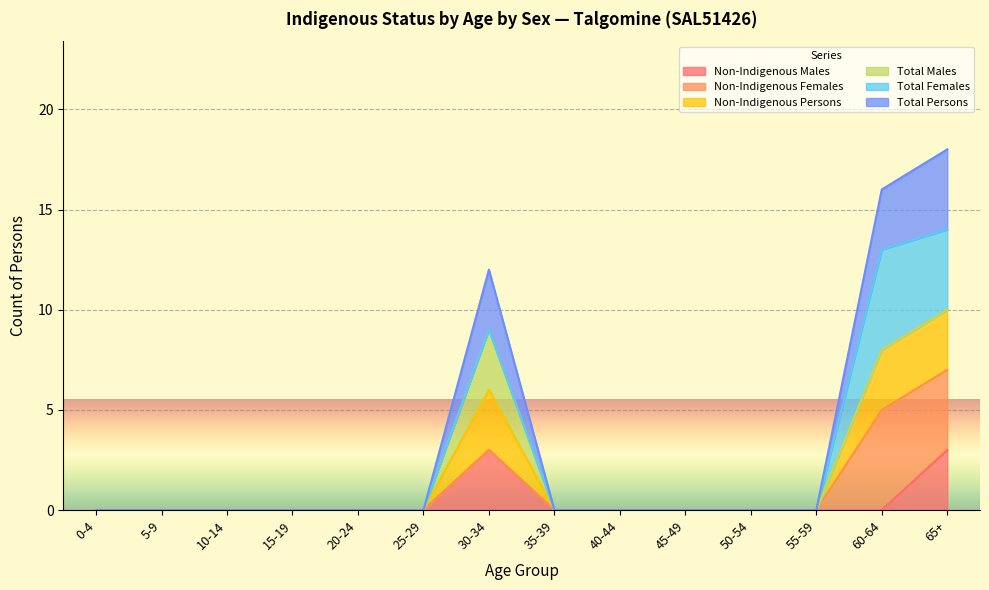

Which label corresponds to the smallest value in the chart?

0-4